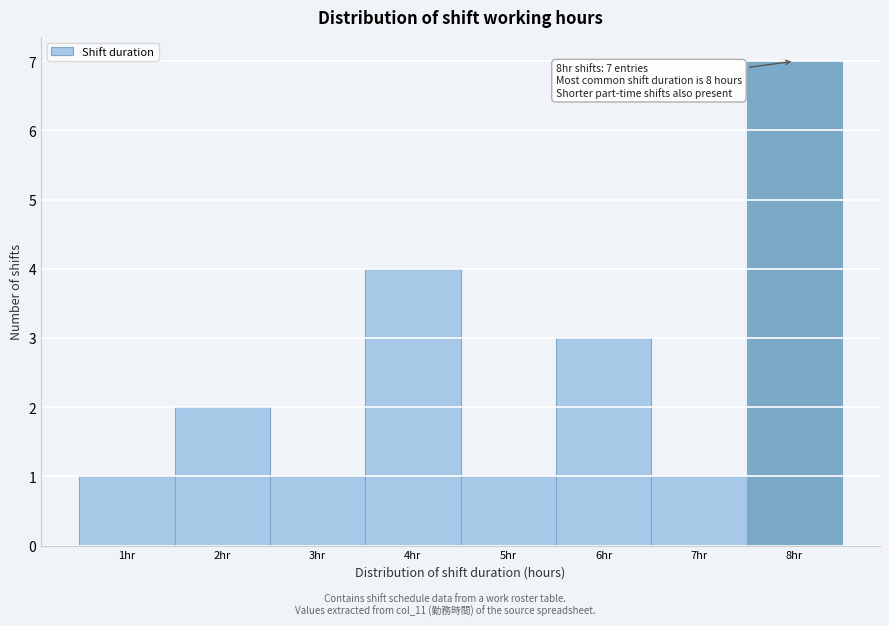

Which range on the x-axis has the tallest bar?

7.5 to 8.5